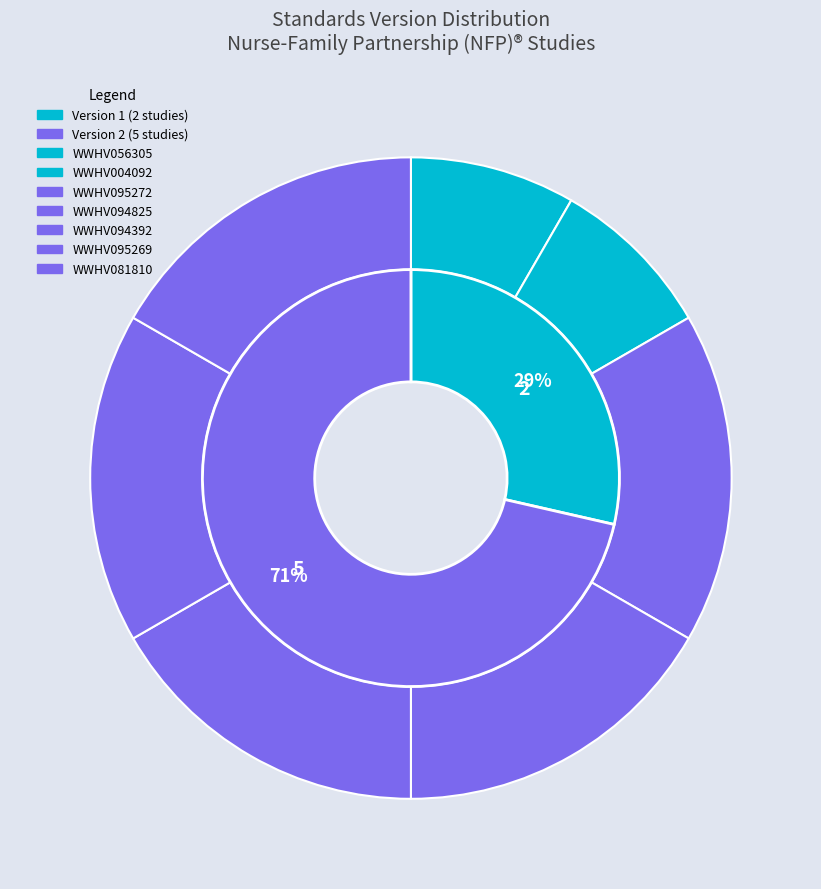

Do WWHV056305 and WWHV004092 together represent more than half of the pie?

No